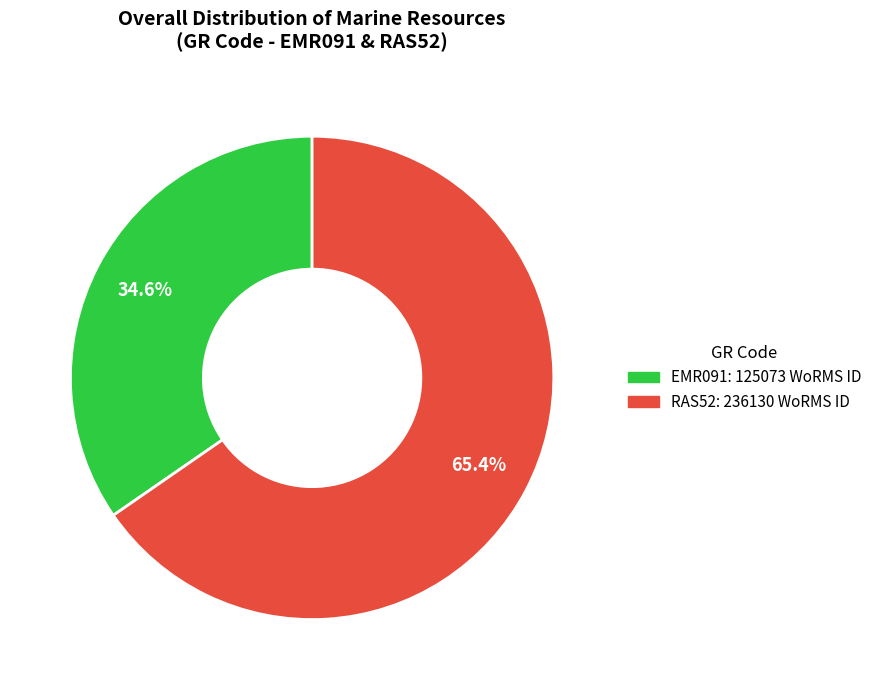

Which category has the biggest portion of the pie?

RAS52